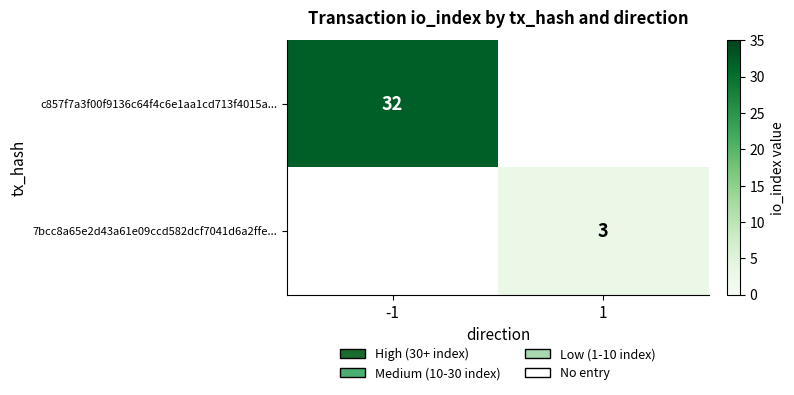

Which has a higher value, 1 or -1?

-1